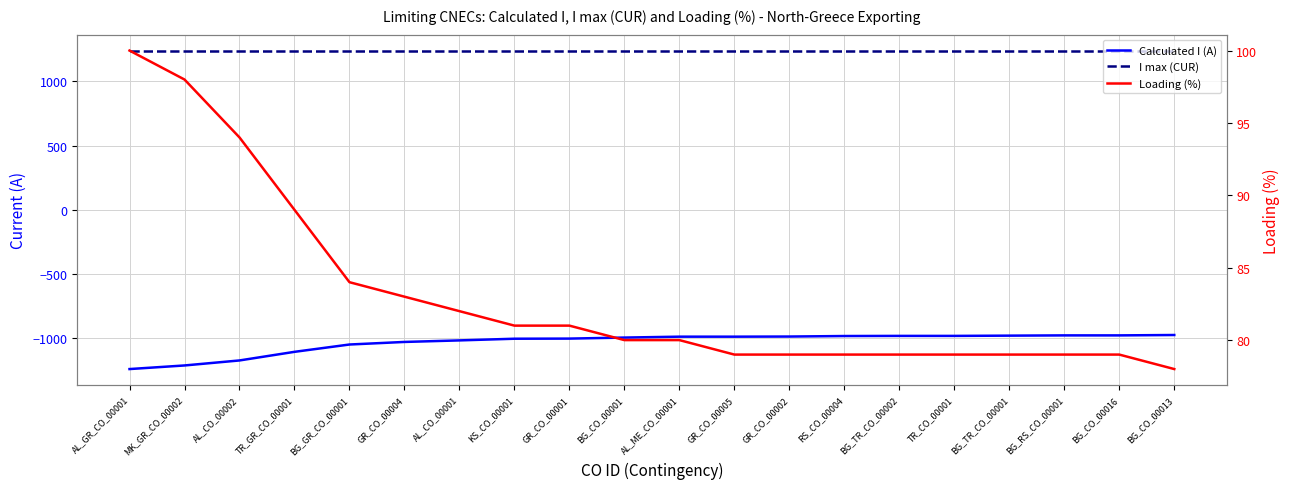

Rank the series at BG_TR_CO_00002 from lowest to highest value.

Calculated I (A), Loading (%), I max (CUR)